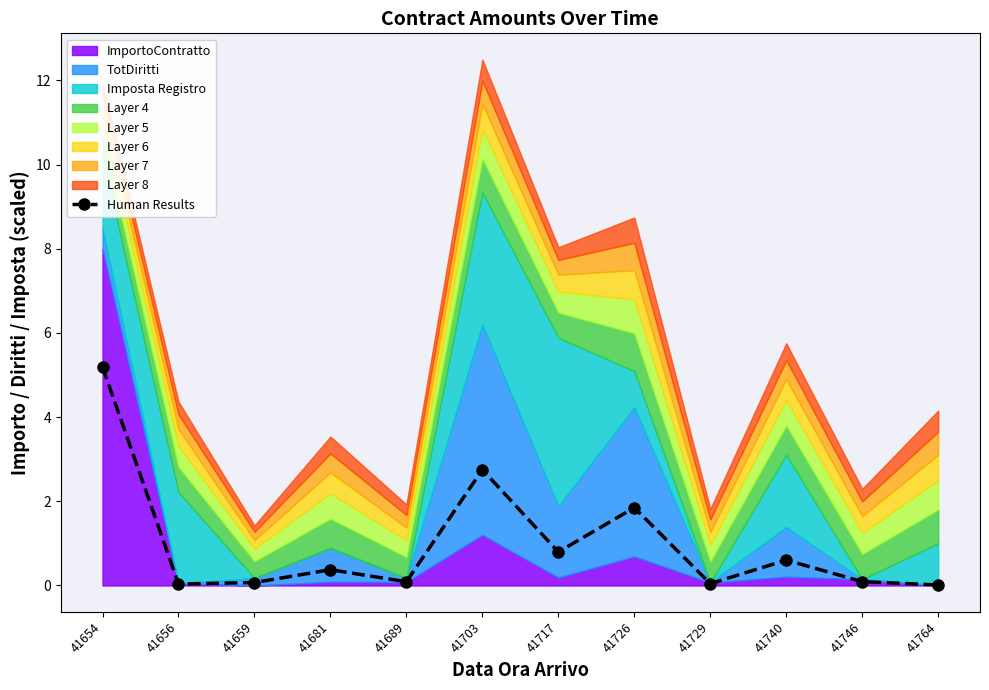

The chart shows a value of 0.1 at 41689. True or false?

True